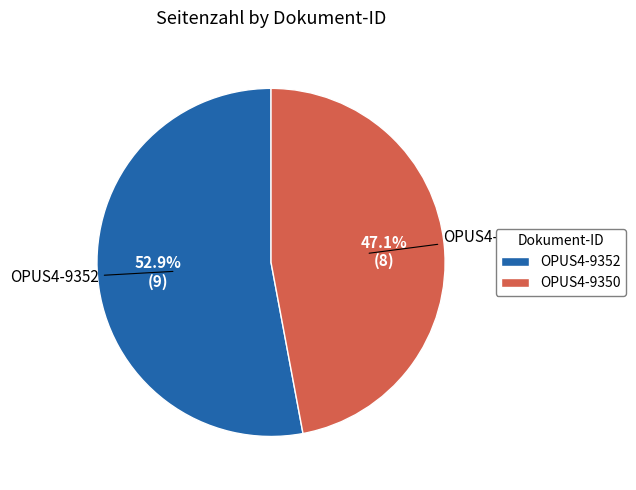

Is it true that OPUS4-9350 is 36% of the pie?

False